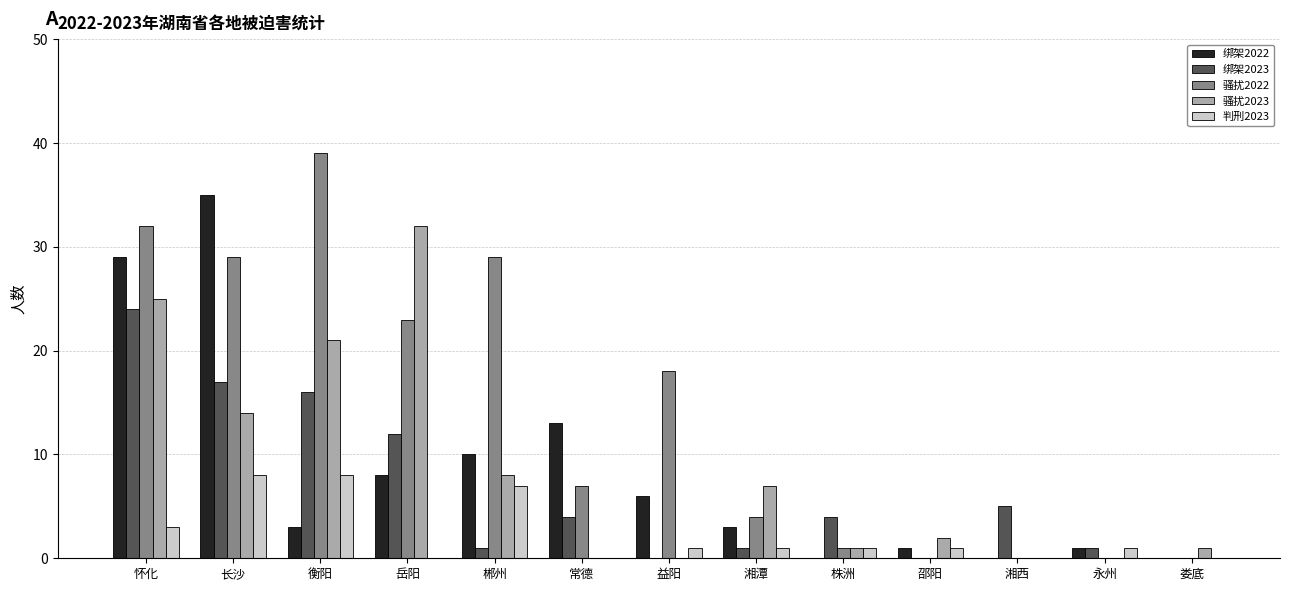

What are all the series names shown in the legend?

绑架2022, 绑架2023, 骚扰2022, 骚扰2023, 判刑2023